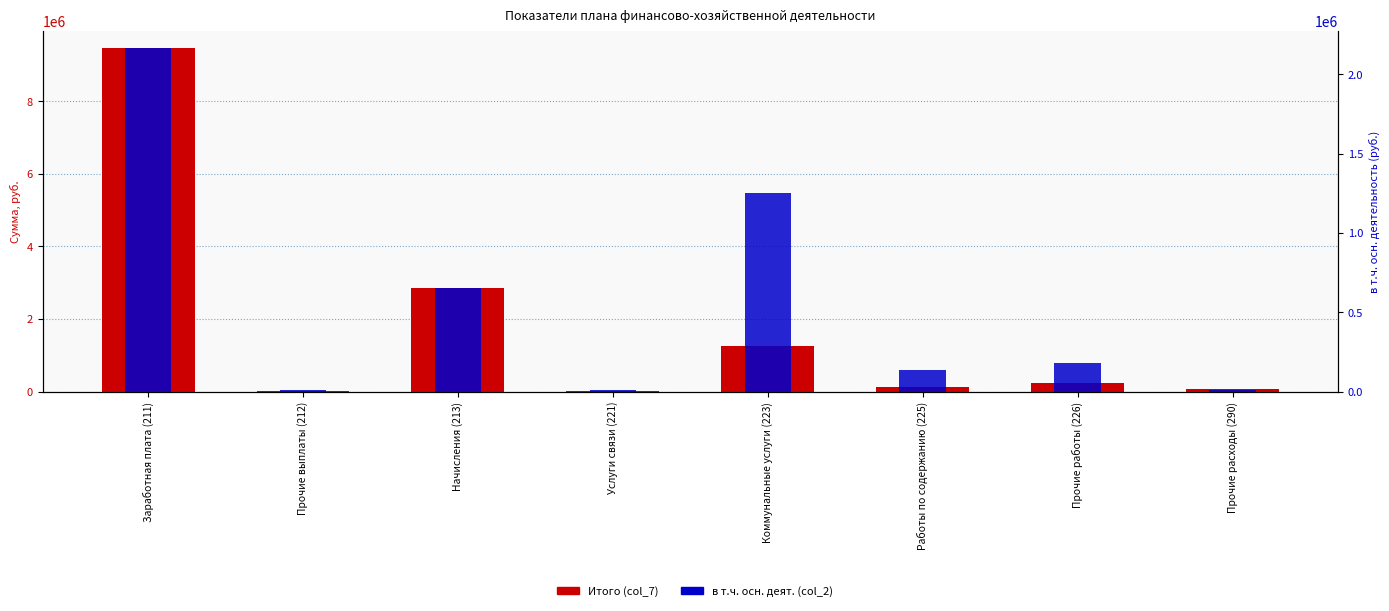

Are the bars grouped side by side (vs. stacked)?

Yes